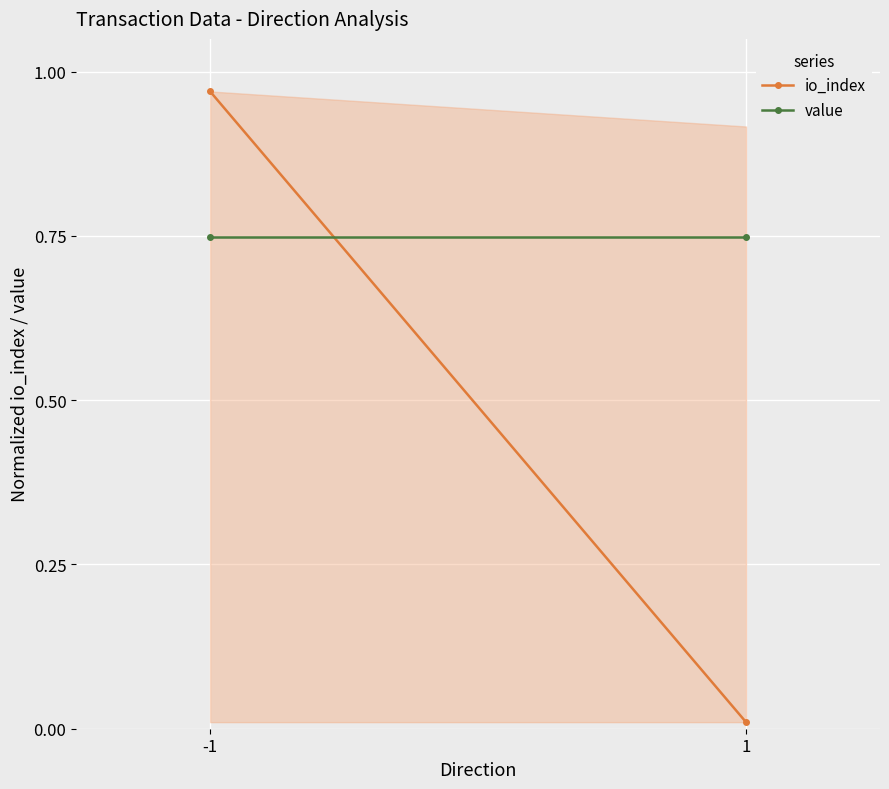

Which category has the lowest value in the value series?

-1